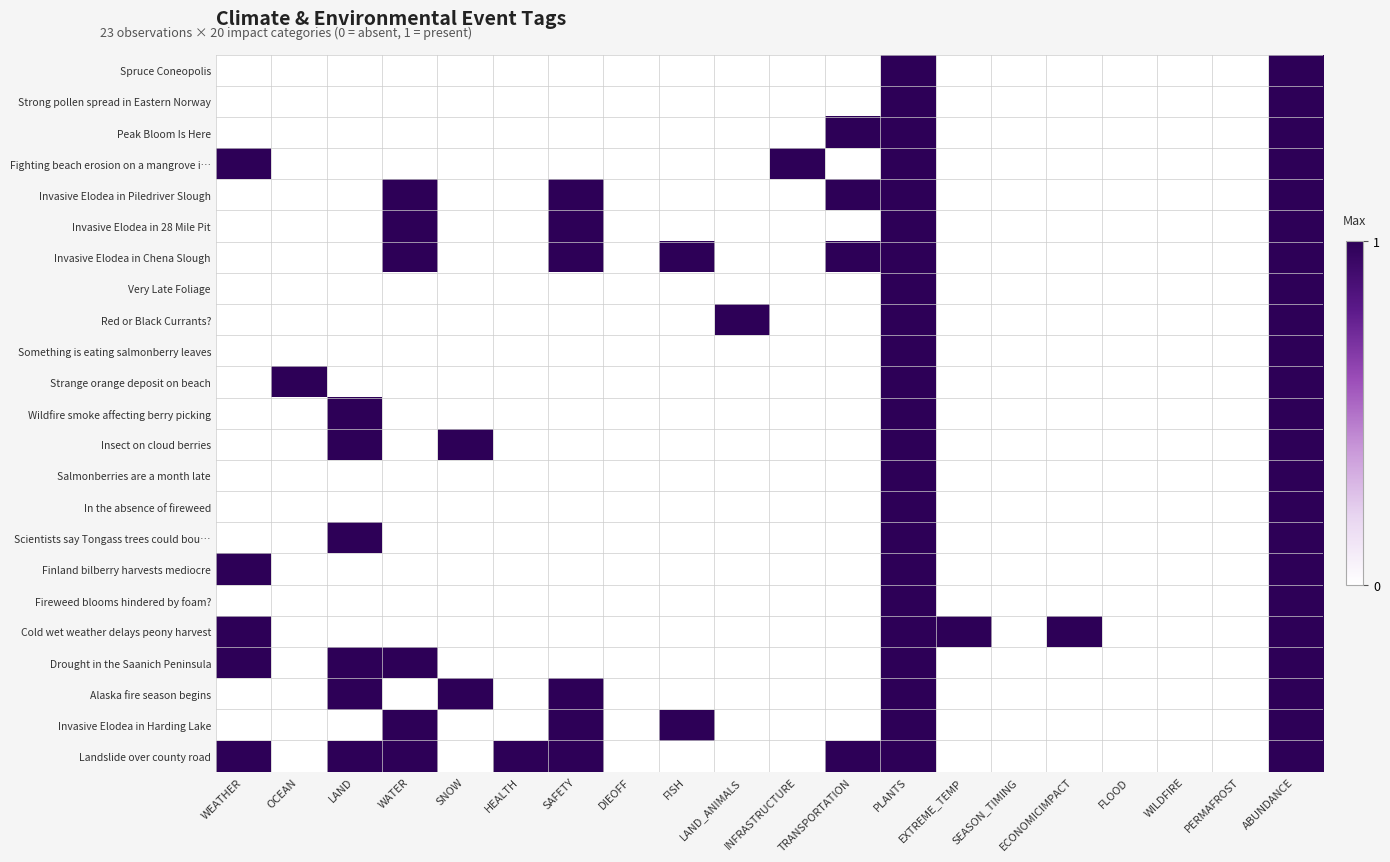

At which category is the sum across all series the highest?

PLANTS